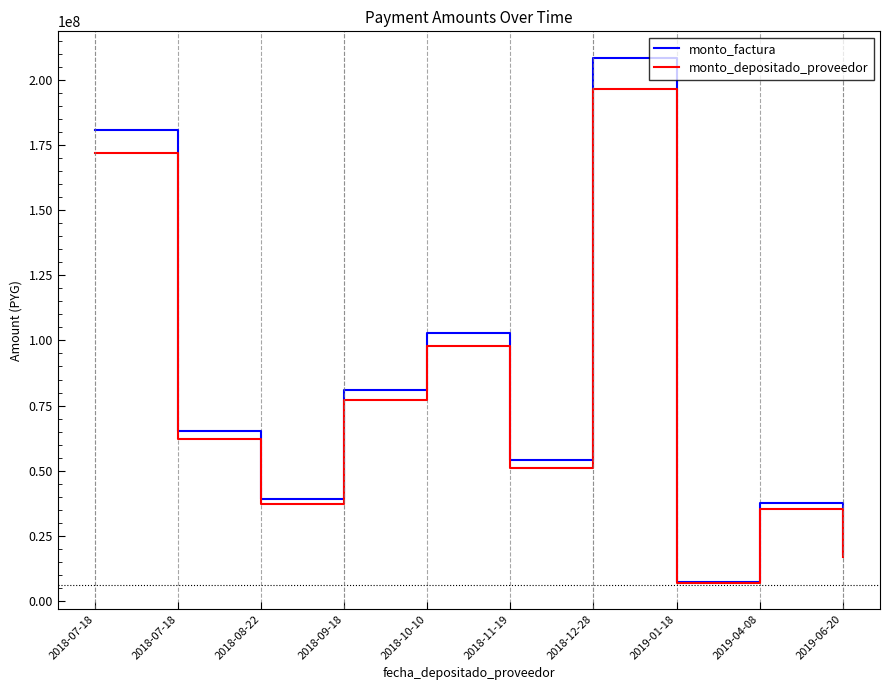

What are all the series names shown in the legend?

monto_factura, monto_depositado_proveedor